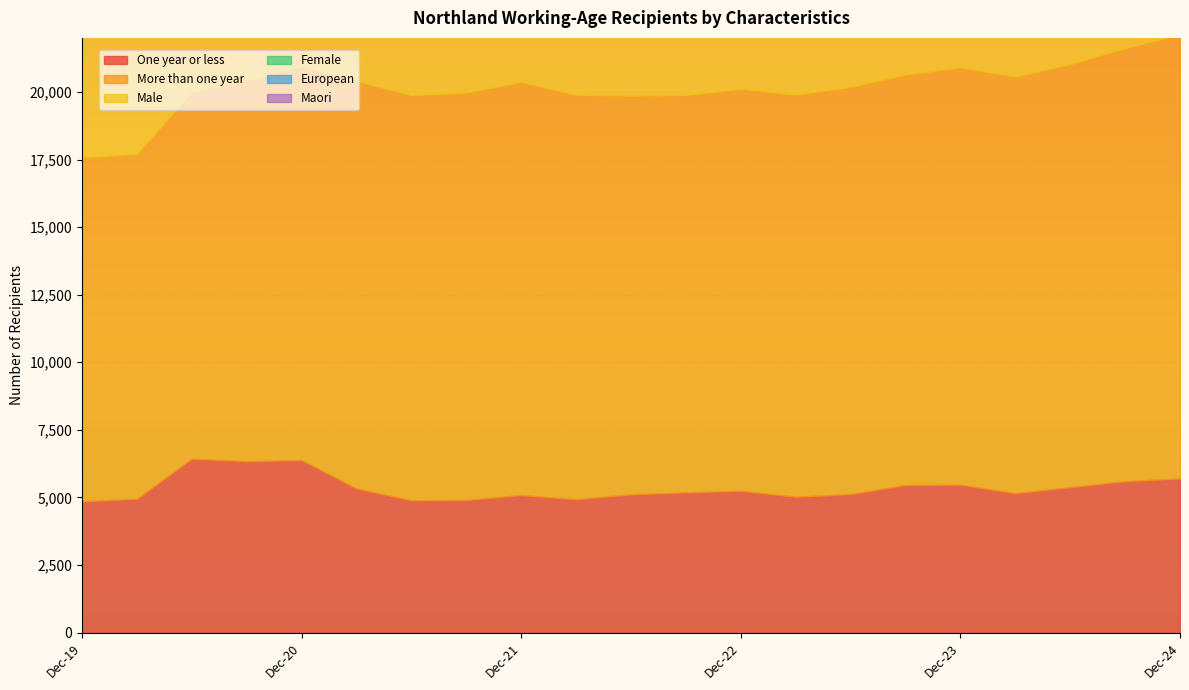

Reading left to right, list all the values displayed in this chart.

One year or less: 4860	4950	6435	6342	6387	5334	4896	4908	5091	4935	5118	5190	5247	5028	5127	5463	5475	5160	5382	5604	5703
More than one year: 12708	12753	13554	14079	14559	15069	14985	15069	15279	14958	14745	14697	14865	14871	15060	15180	15432	15411	15648	16014	16434
Male: 8028	8124	9363	9606	9822	9510	9171	9243	9249	8952	8868	8982	9069	9003	9099	9432	9564	9369	9618	10014	10236
Female: 9537	9576	10623	10809	11115	10884	10698	10716	11094	10917	10965	10872	11004	10863	11049	11172	11292	11154	11352	11553	11841
European: 7377	7464	8547	8640	8907	8727	8637	8640	8805	8667	8697	8640	8679	8556	8691	8790	8877	8736	8853	9060	9219
Maori: 10986	10986	12216	12579	12861	12534	12117	12186	12432	12039	11988	12075	12210	12093	12267	12615	12774	12522	12870	13239	13608